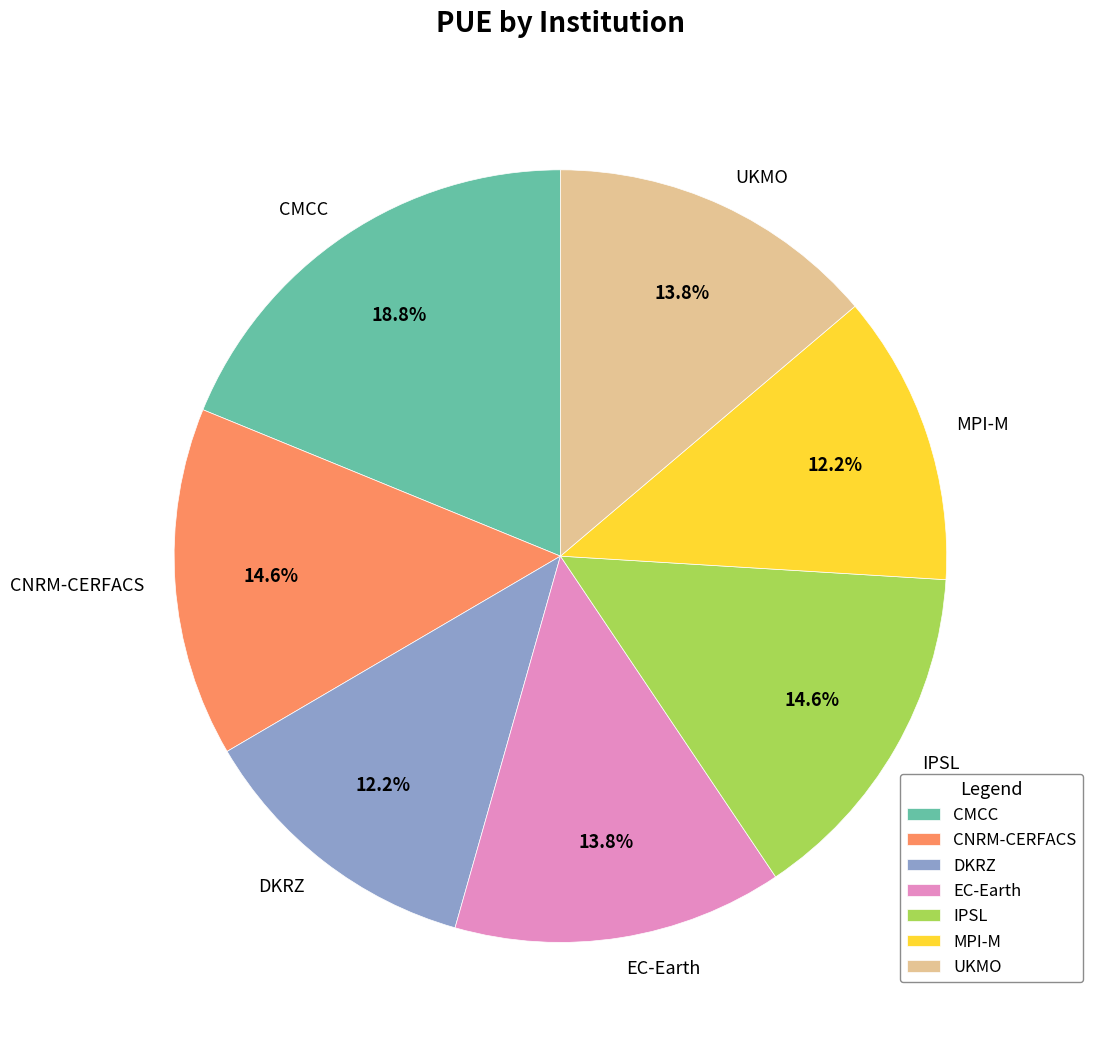

To the nearest percent, what is the difference between the largest and smallest slice percentages?

7%